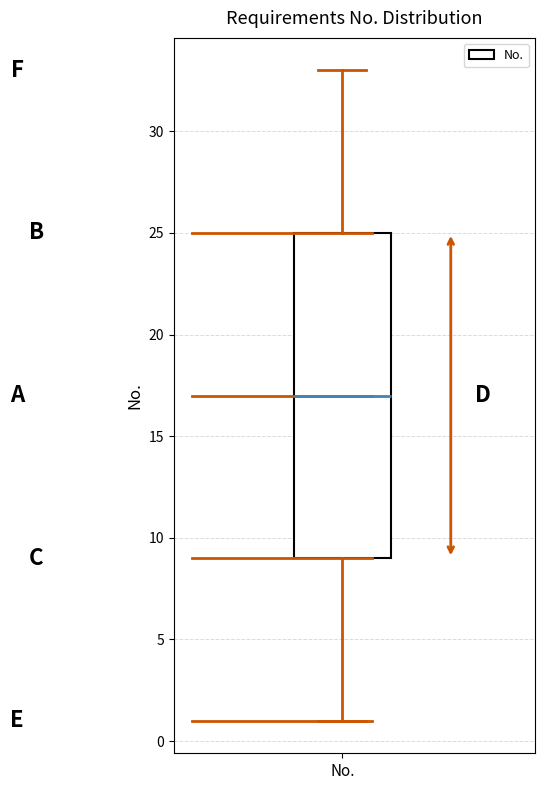

Read this box plot against the y-axis: the position of the median line, the range covered by the box, and the ends of both whiskers. The values are not printed on the chart, so give them approximately, as read against the axis.

median 17, box 9 to 25, whiskers 1 to 33